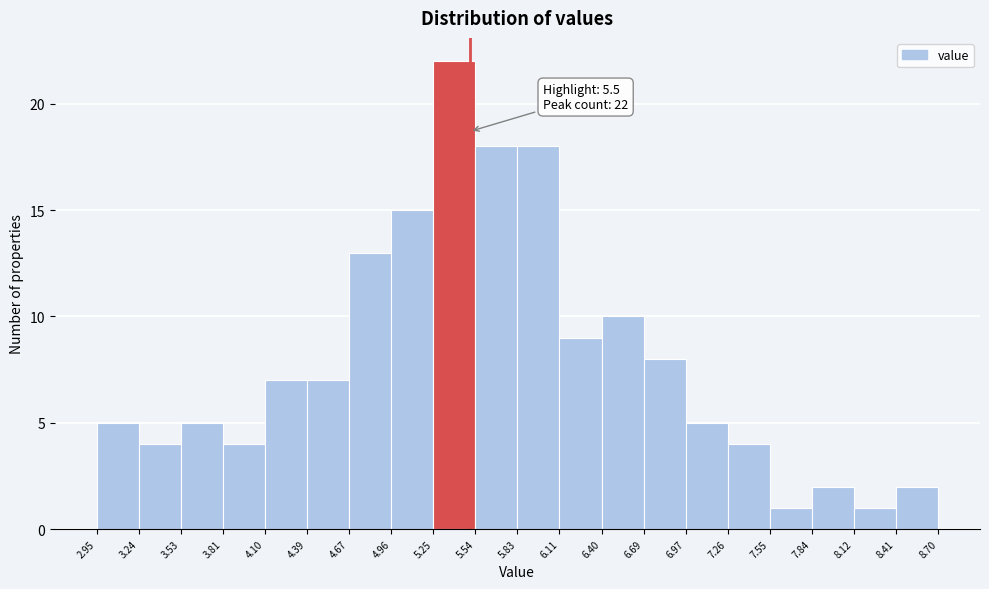

Which range on the x-axis has the tallest bar?

5.25 to 5.54